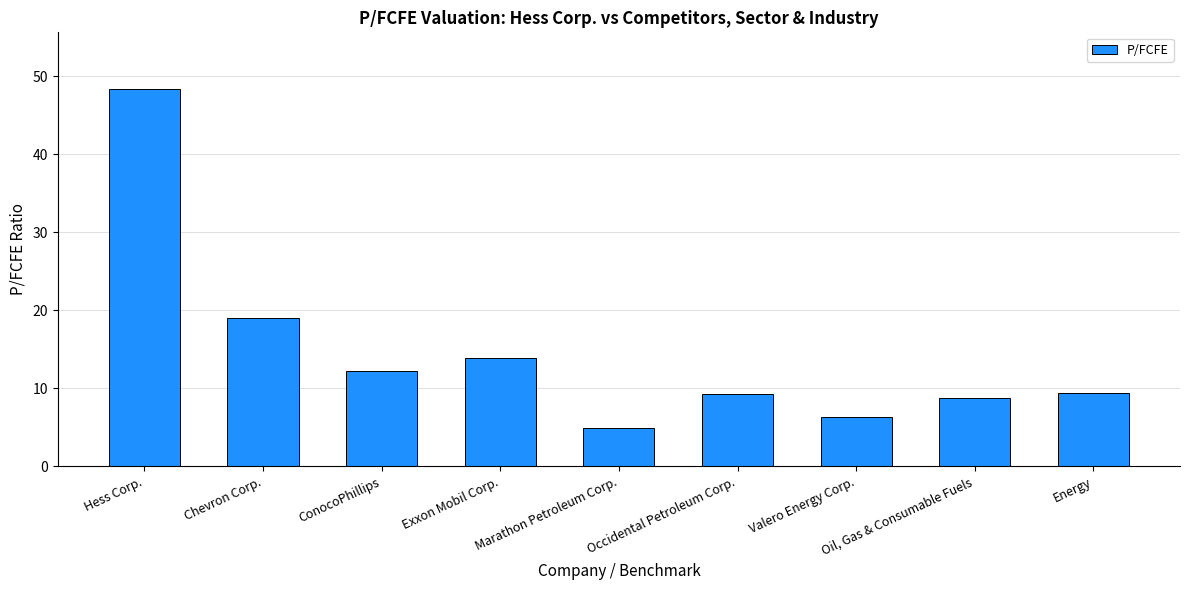

Are the bars grouped side by side (vs. stacked)?

No